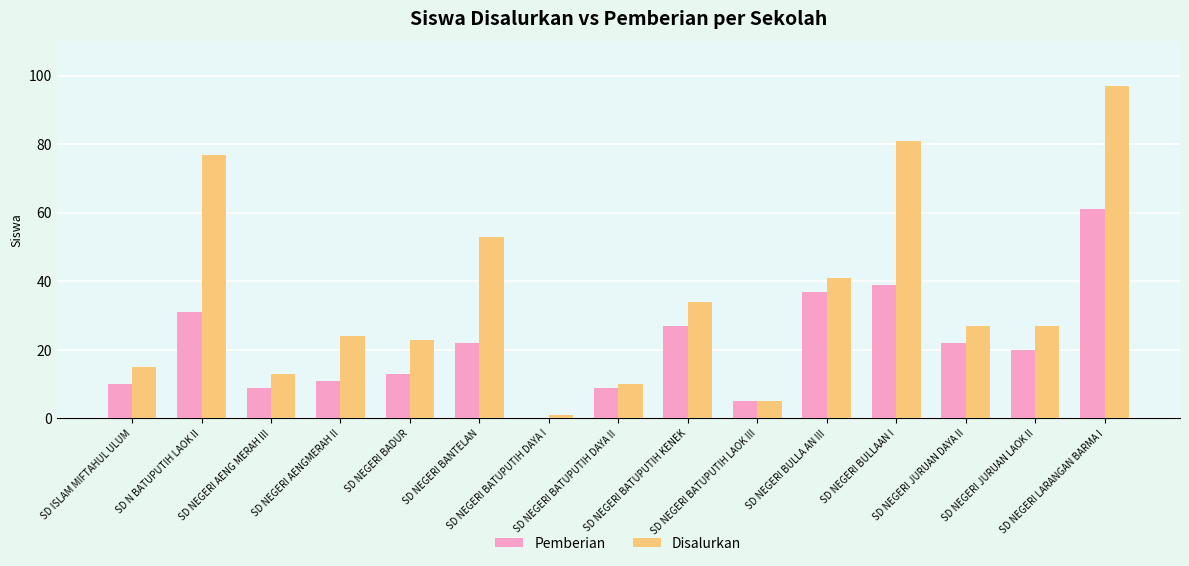

What is the sum of all Disalurkan values?

528